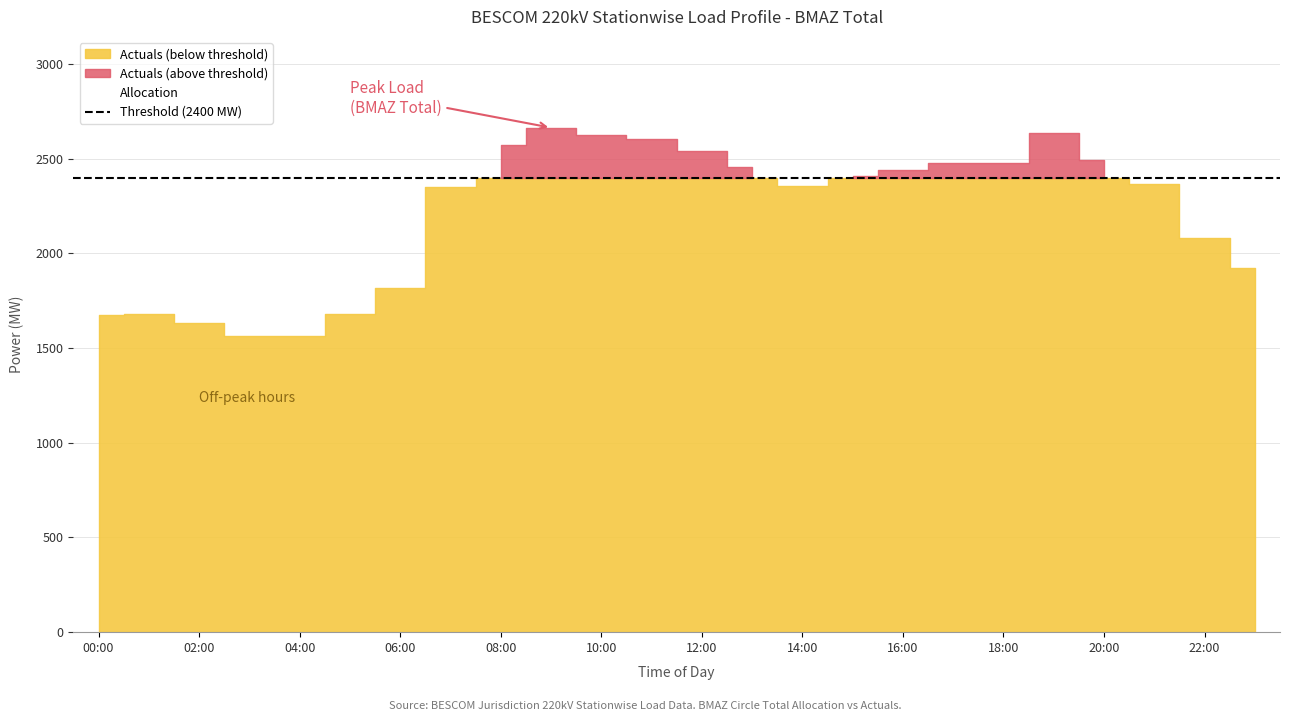

What is the maximum value for Allocation?

2773.5